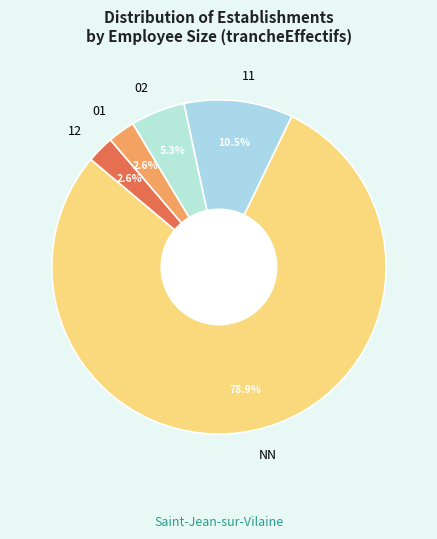

How much of the chart is everything except 02?

94.7%